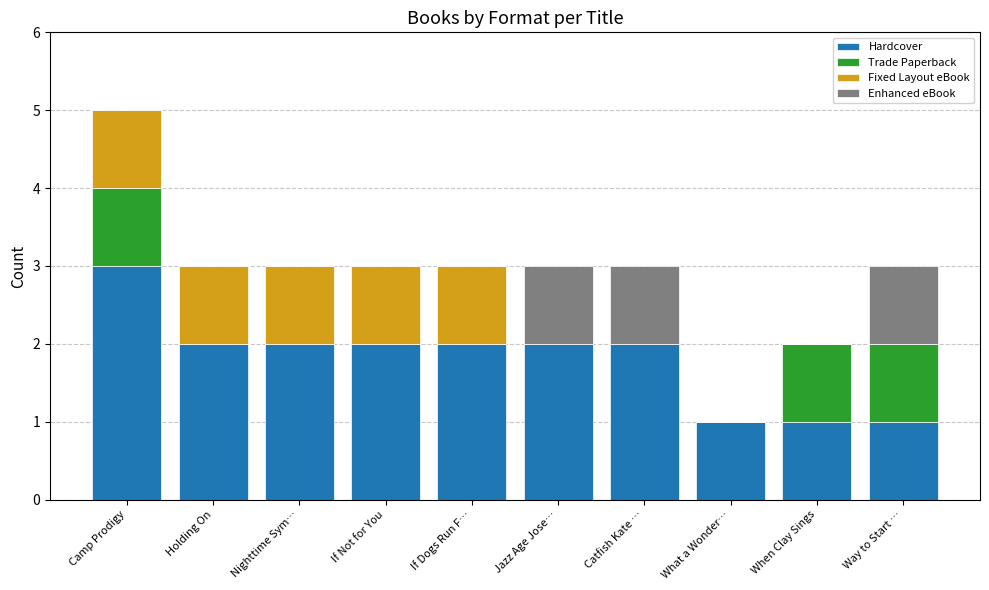

At which label does Hardcover reach its peak?

Camp Prodigy